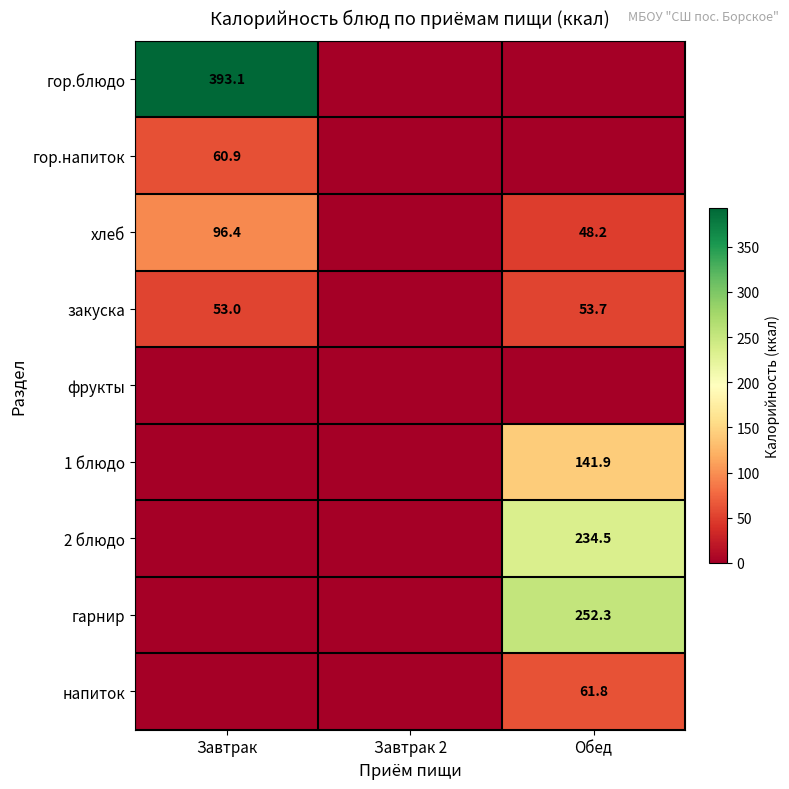

Between Обед and Завтрак, which is larger?

Завтрак